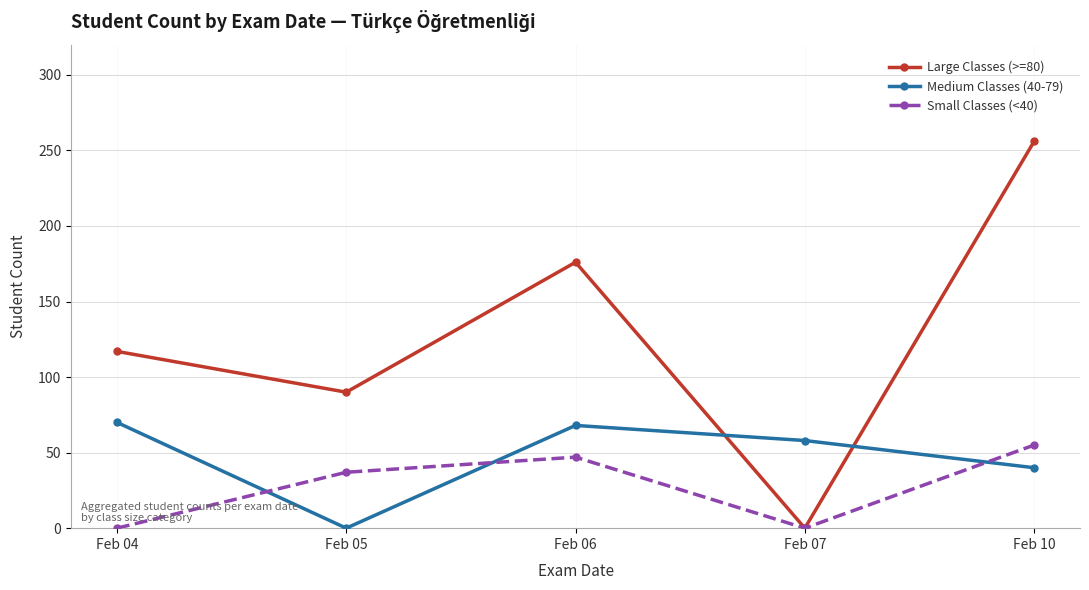

How many times do Small Classes (<40) and Medium Classes (40-79) cross each other?

3